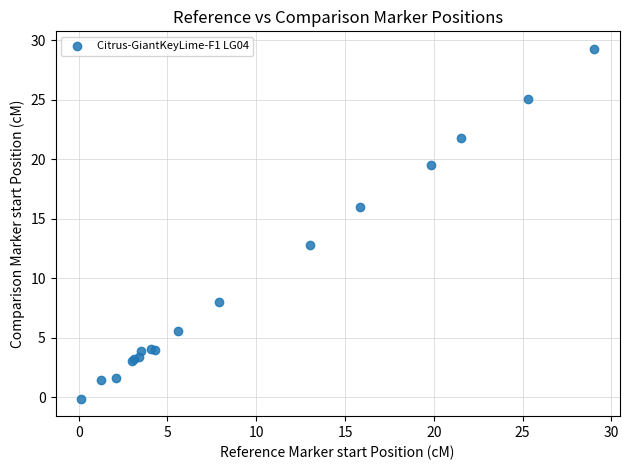

What Y value in the scatter plot is closest to 14?

12.8